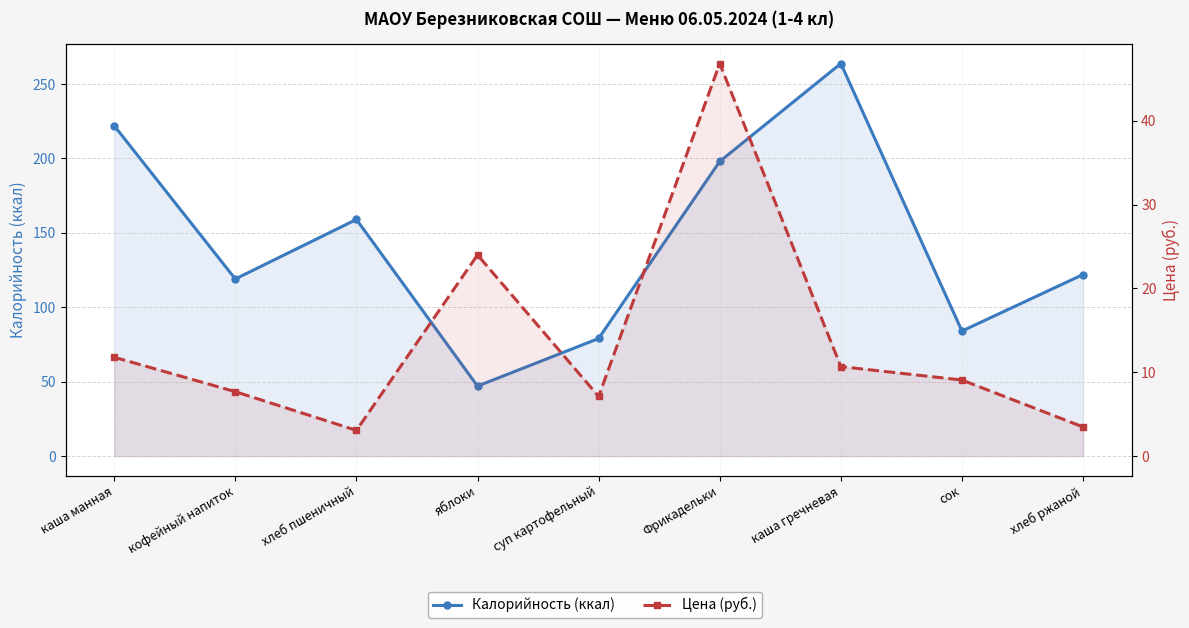

Is it true that Цена (руб.) equals 7.7 at кофейный напиток?

True